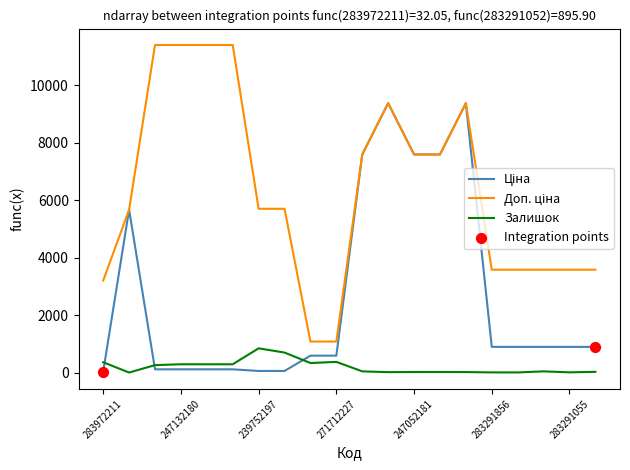

What is the greatest value displayed?

11410.0